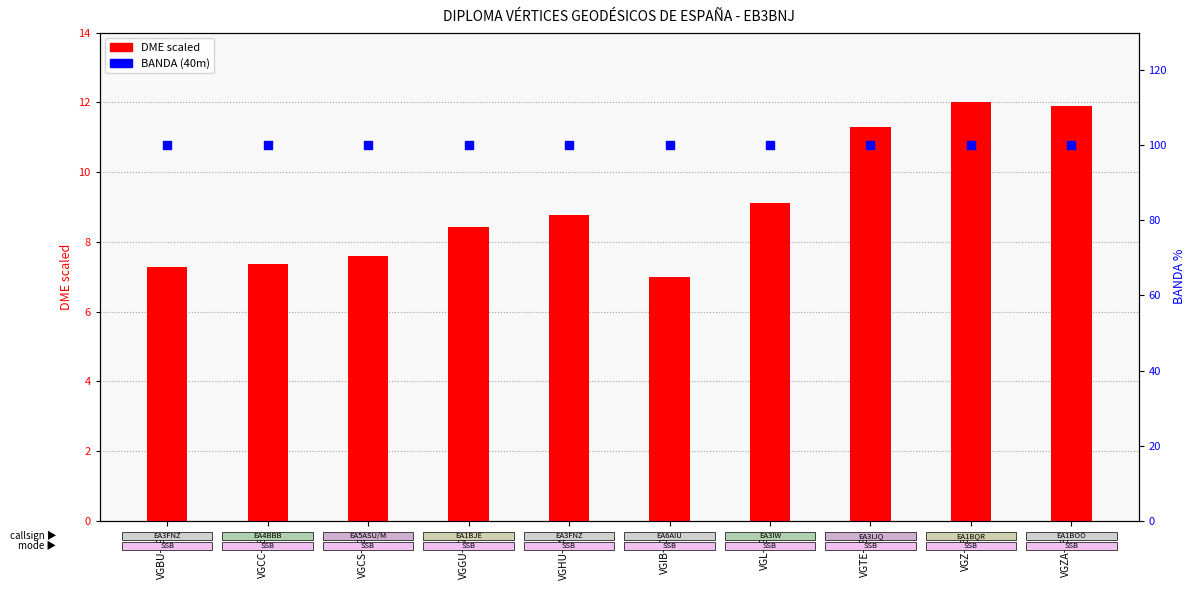

At which category is the sum across all series the highest?

VGZ-065